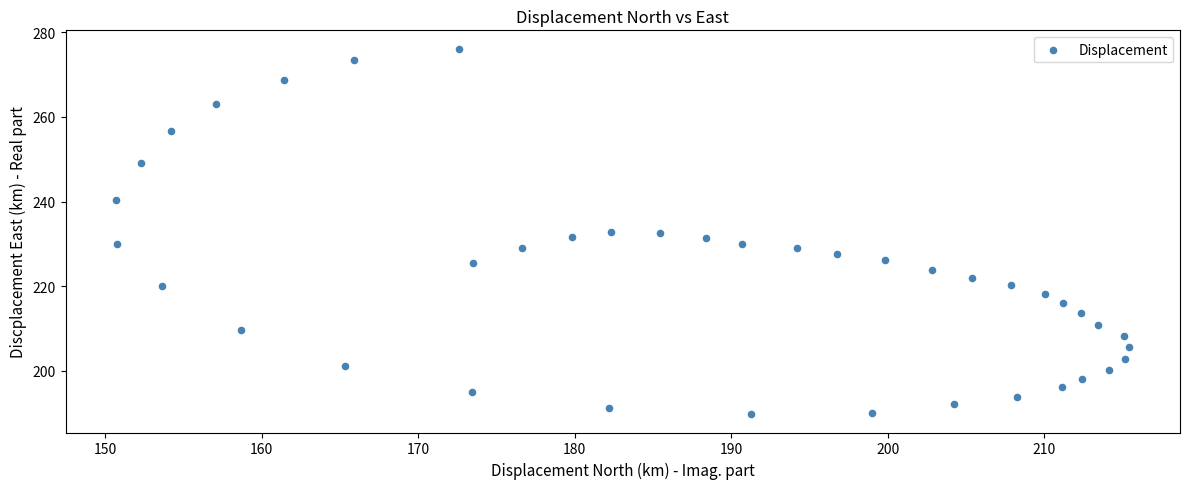

What is the range of Y values (max minus min)?

86.4